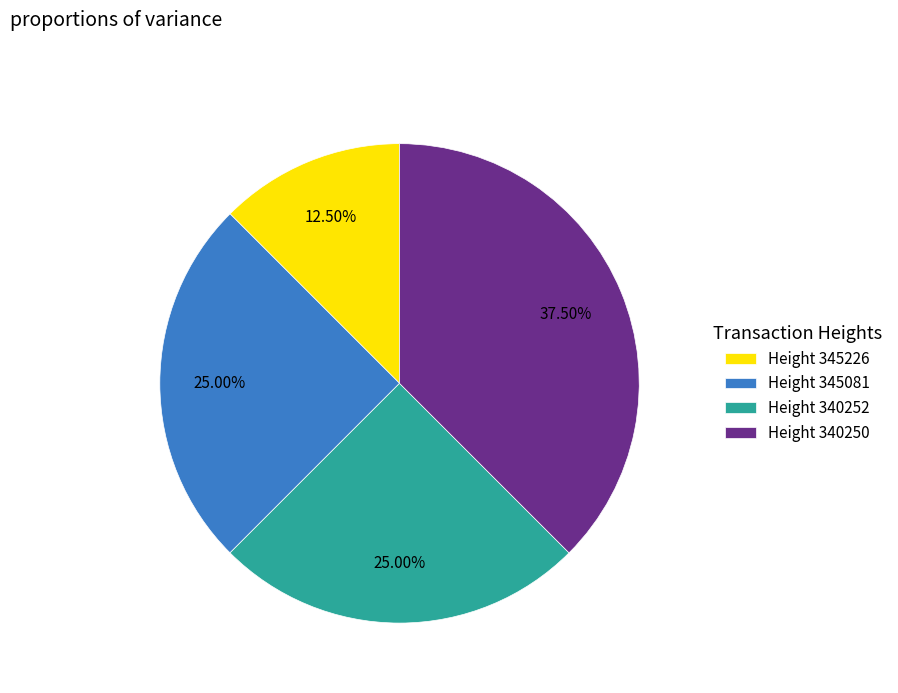

Is Height 345226 the majority of the pie?

No